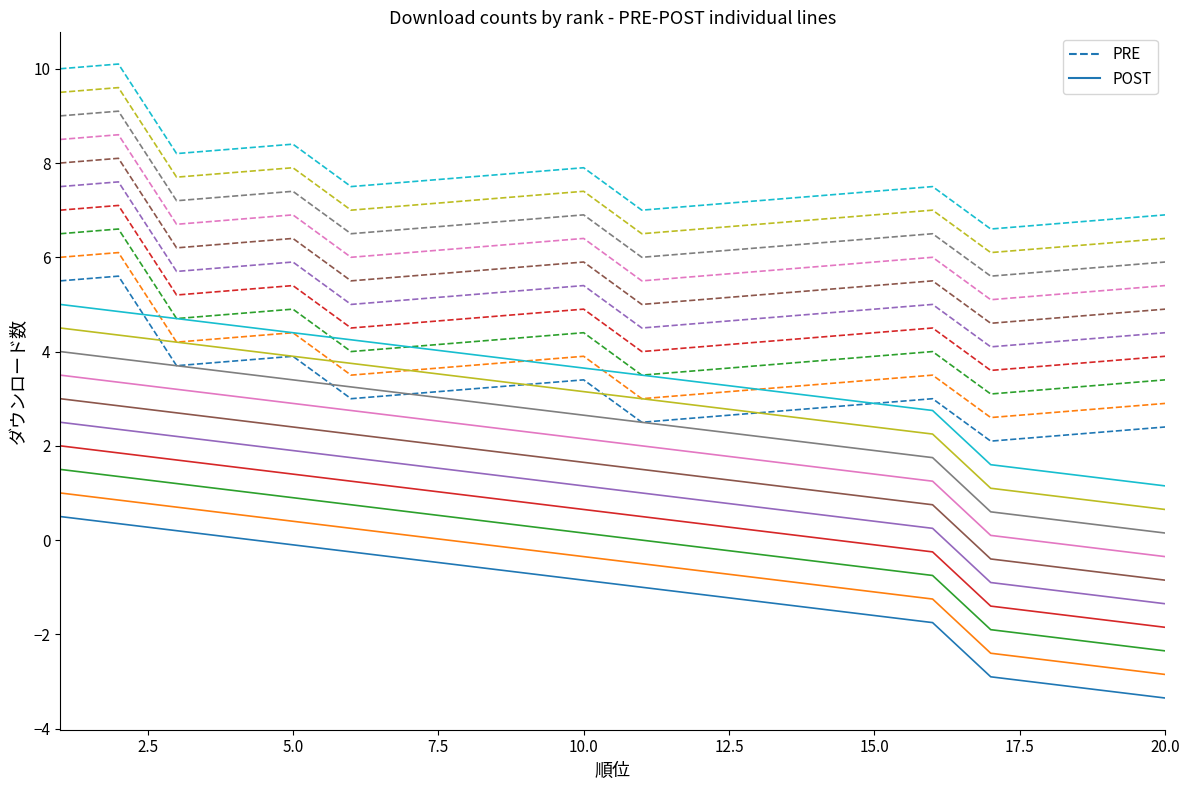

Is the value of PRE at 17.5 greater than the value of POST at 10?

Yes